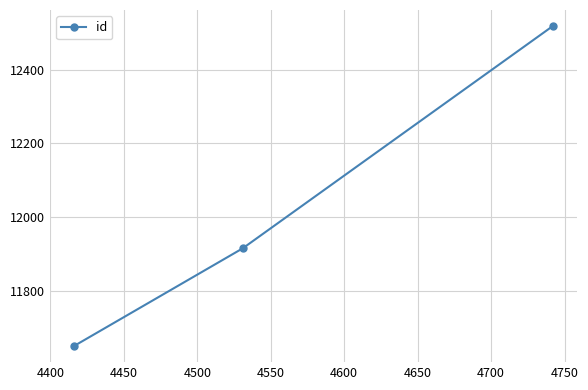

What is the difference between the maximum and minimum values?

867